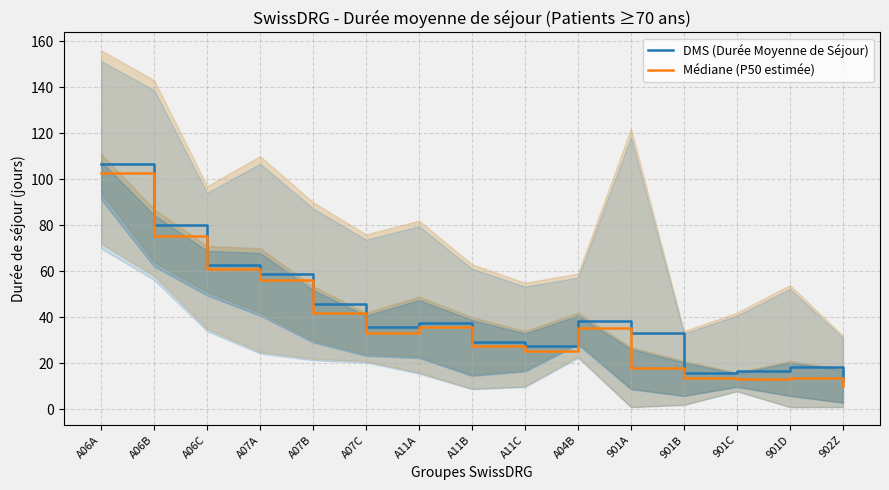

True or false: DMS (Durée Moyenne de Séjour) and Médiane (P50 estimée) cross at least once.

False